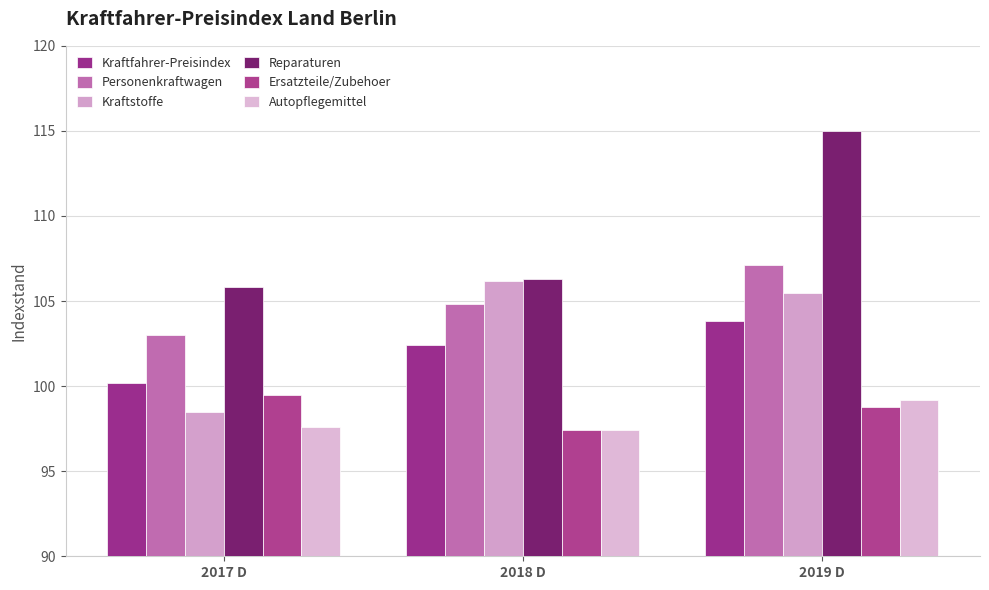

Is it true that Autopflegemittel equals 151.5 at 2018 D?

False